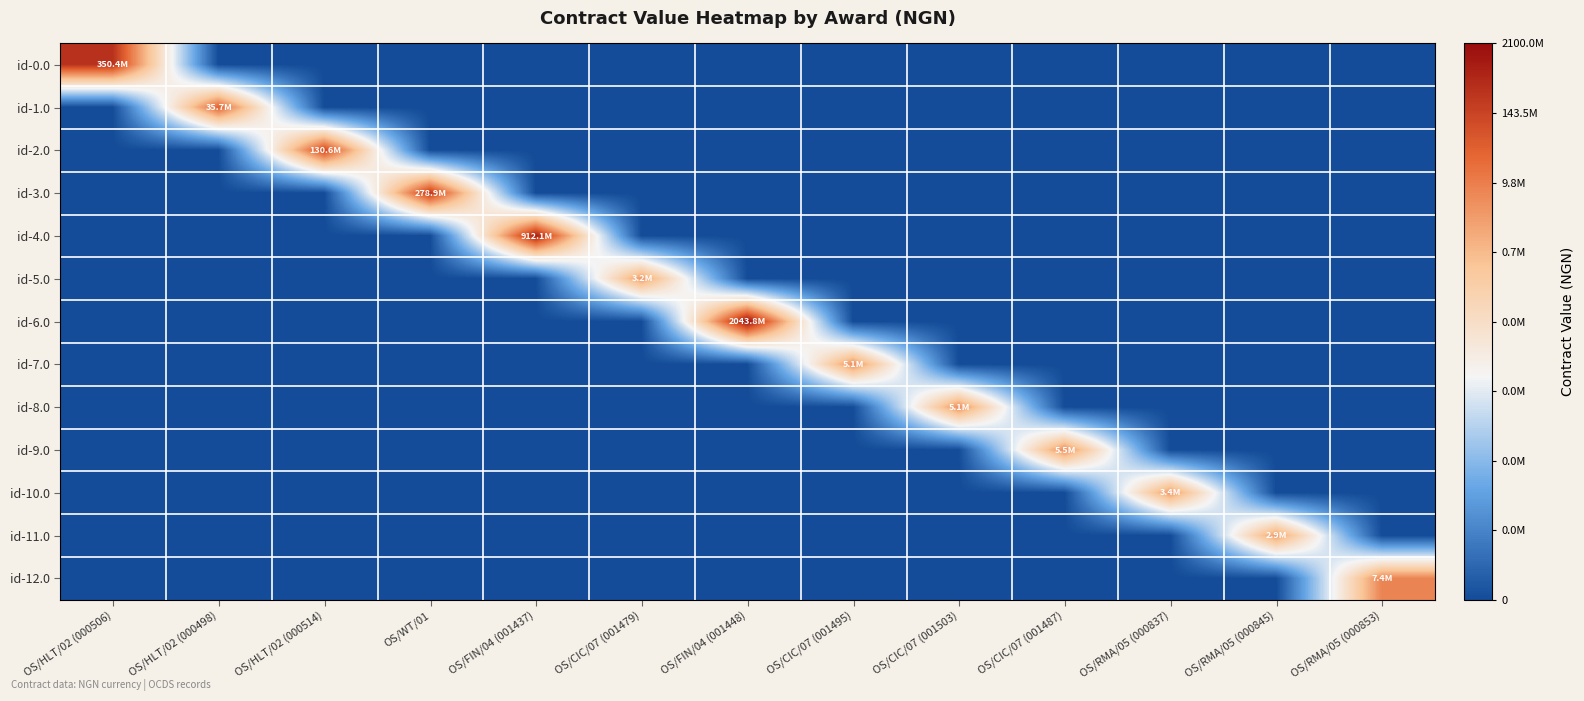

Which series has the largest range (max minus min)?

id-6.0